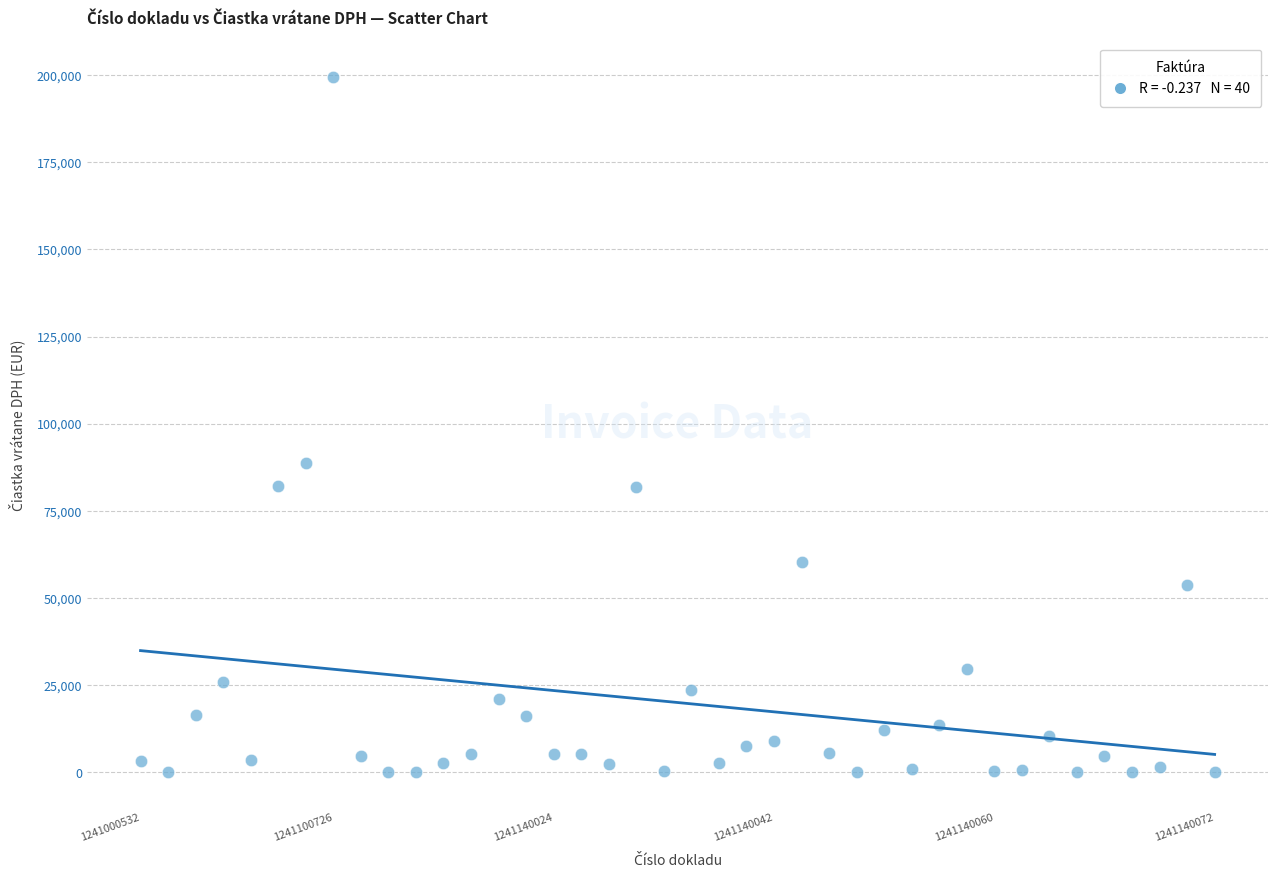

What is the range of Y values (max minus min)?

199306.4